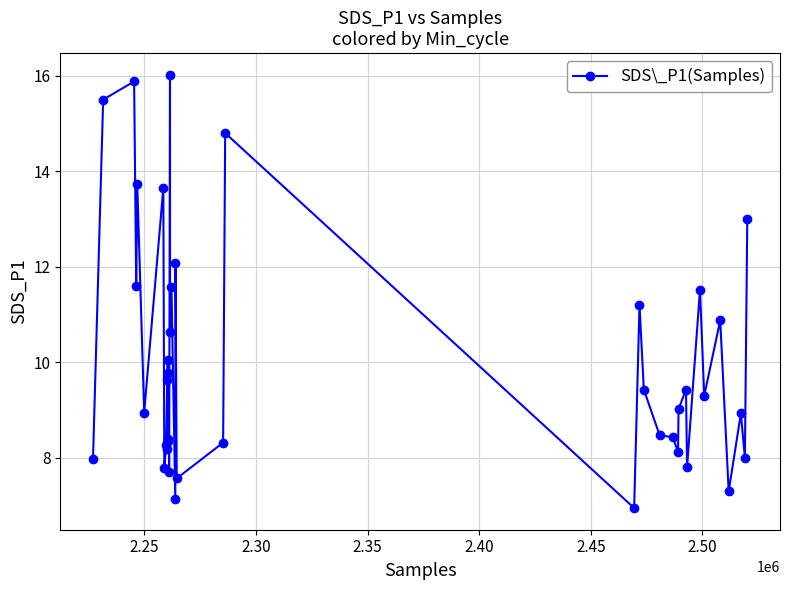

What is the minimum value shown in the chart?

7.0